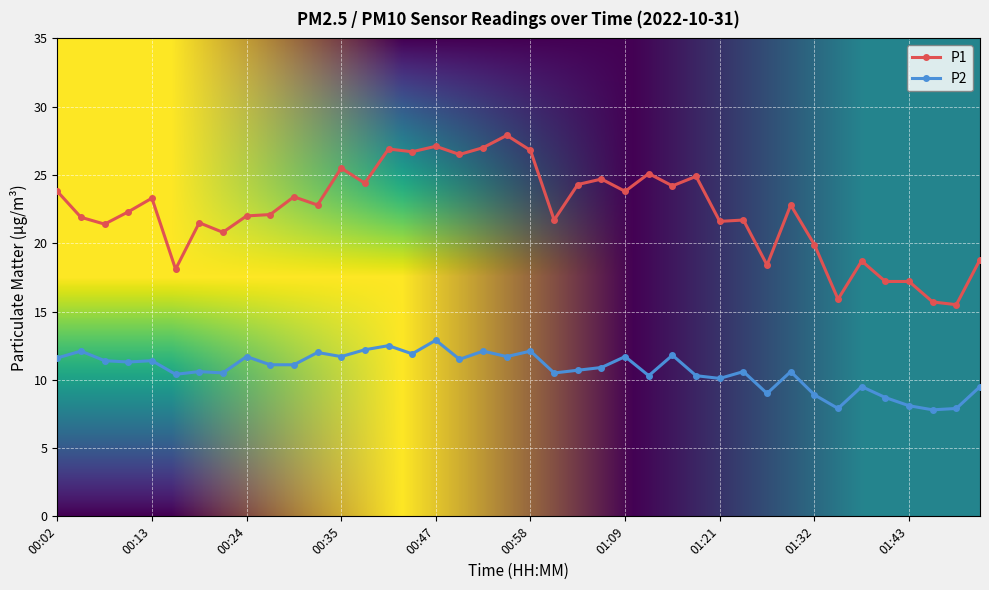

What is the difference between the maximum and minimum values in the P1 series?

12.4